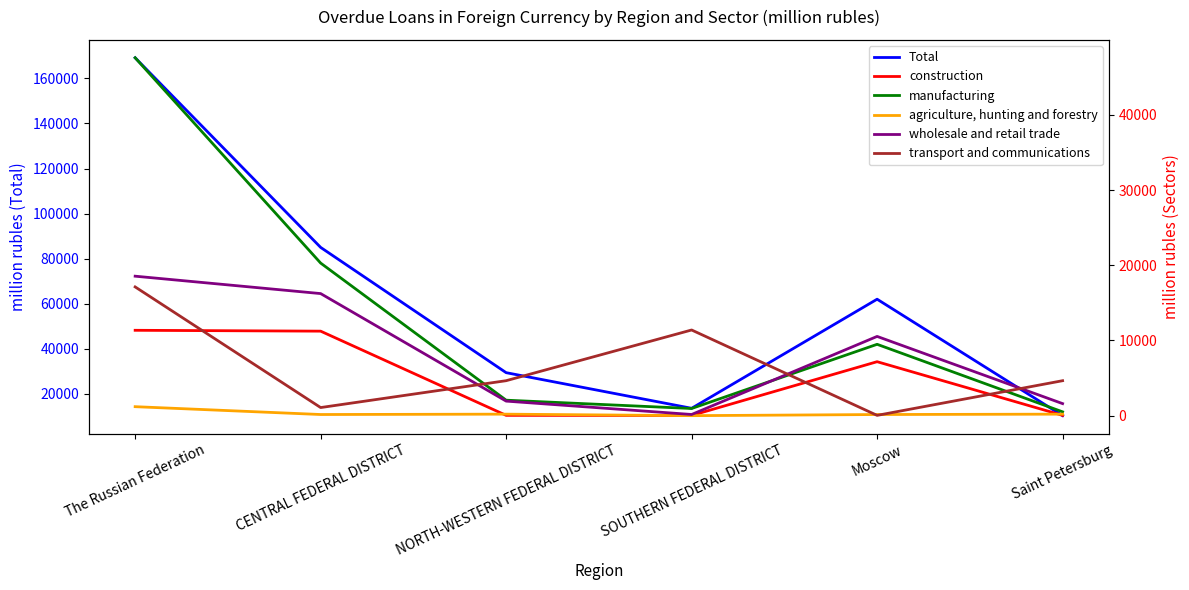

How many interior local peaks does the construction series have?

1